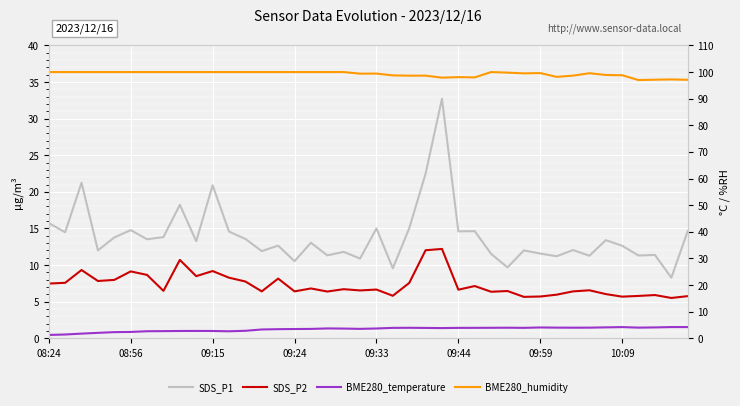

Which has a higher value, 09:33 or 08:24?

08:24